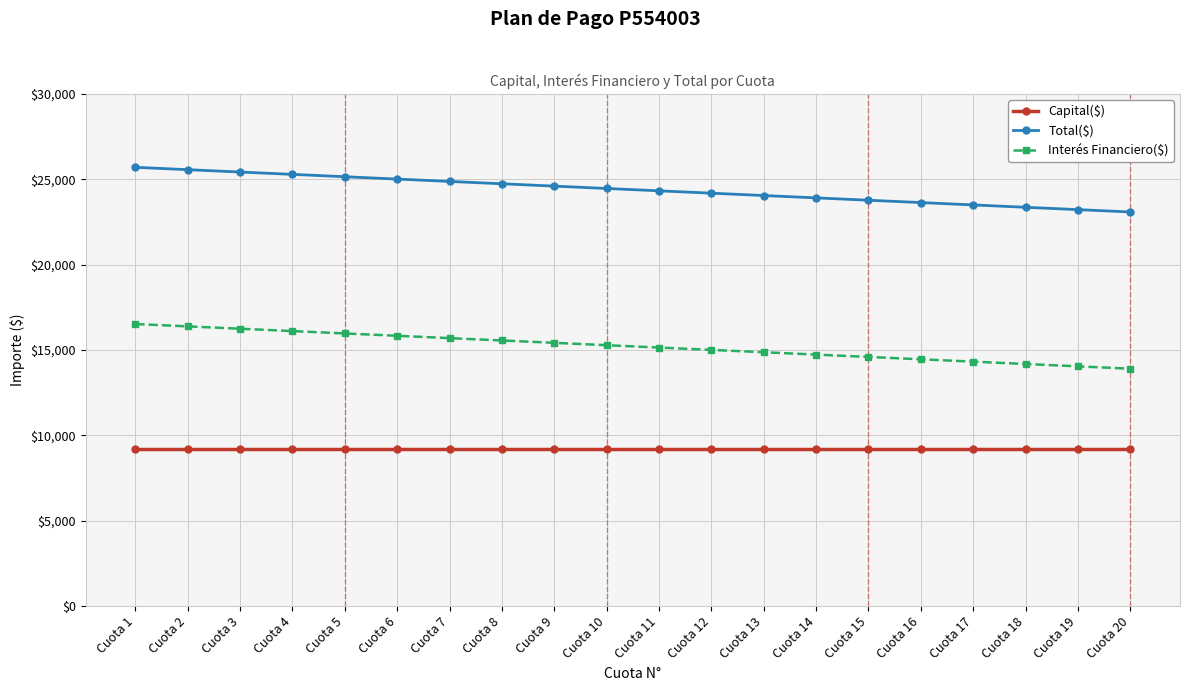

What is the total value across all series at Cuota 10?

48918.4